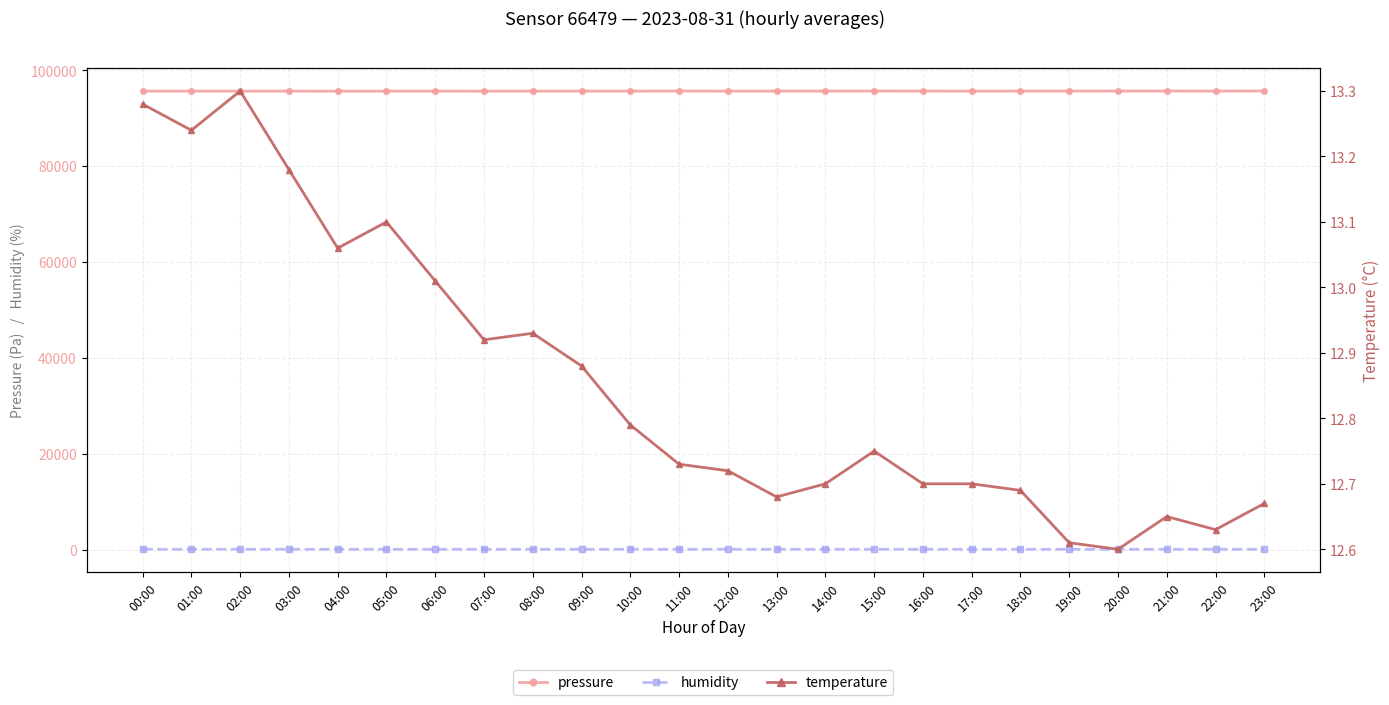

What is the lowest value of the temperature series?

12.6